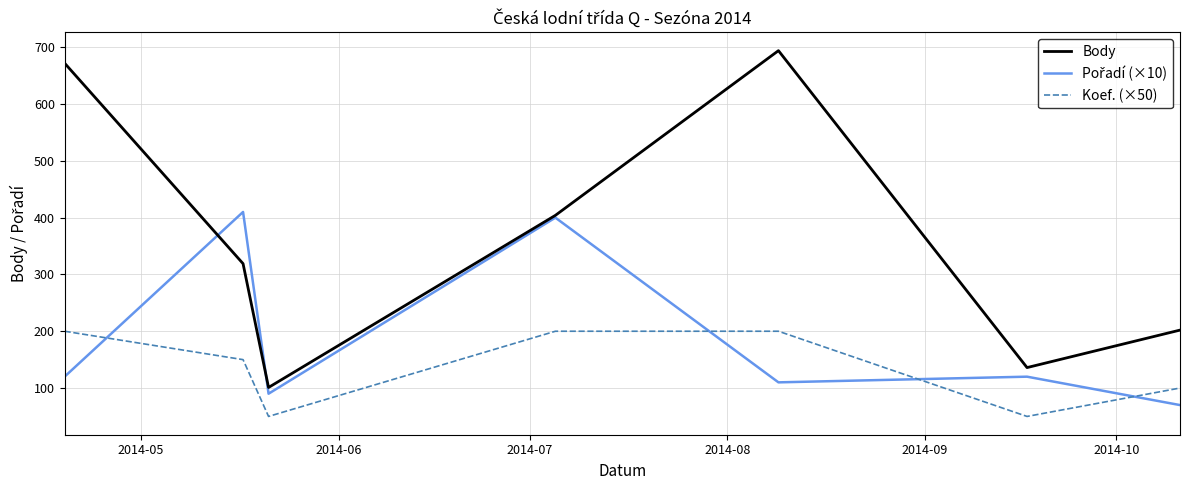

What is the greatest value displayed?

694